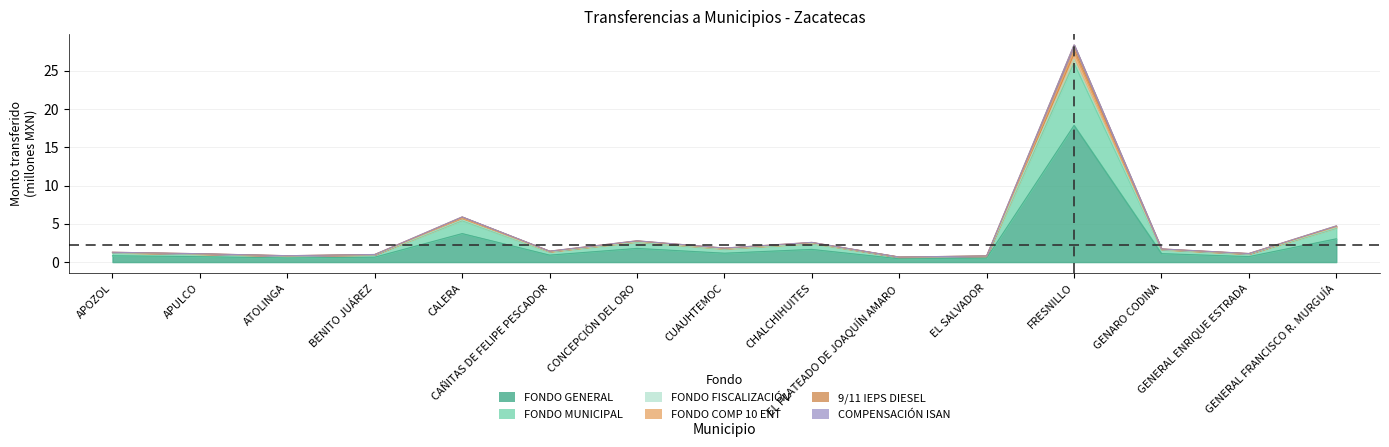

In FONDO GENERAL, how many points are higher than both neighbors (excluding endpoints)?

4